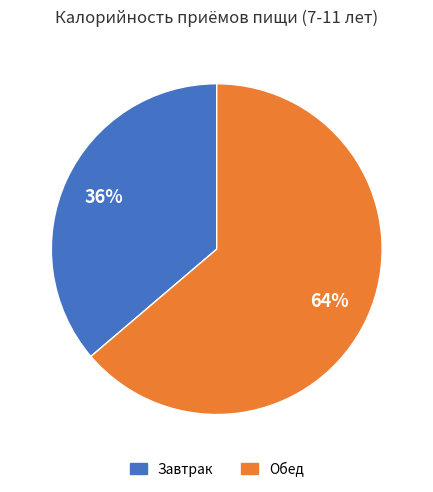

Combined, do Обед and Завтрак account for over 50%?

Yes